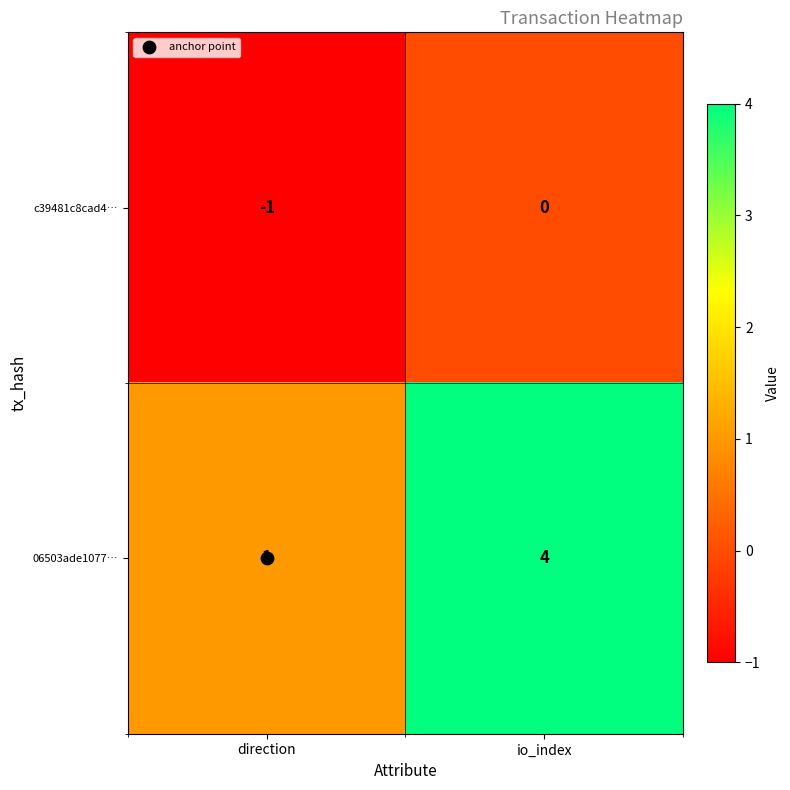

What is the total value across all series at io_index?

4